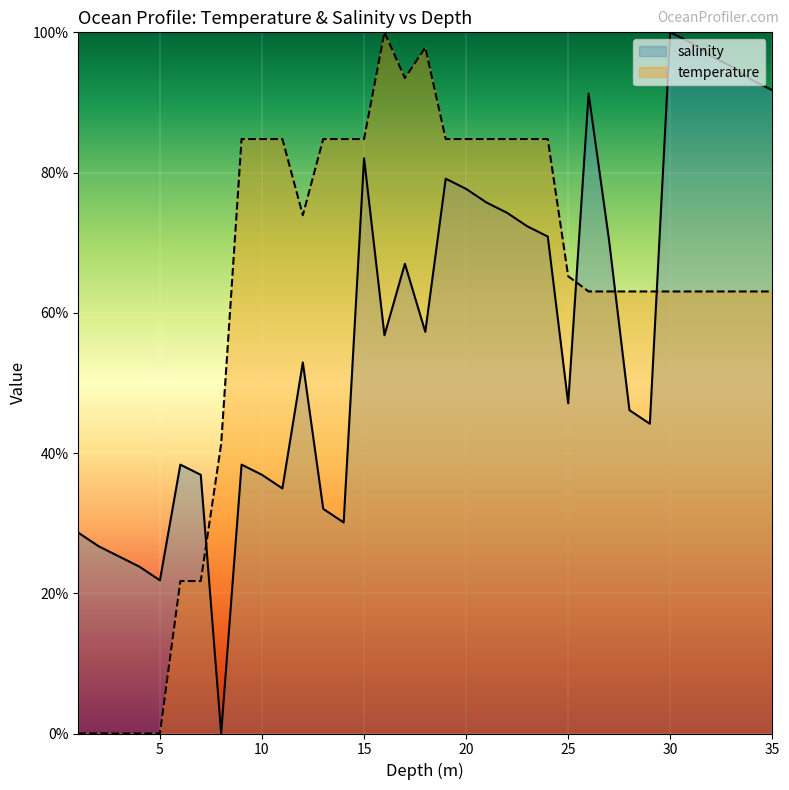

Rank the series by their maximum value, from lowest to highest.

salinity, temperature